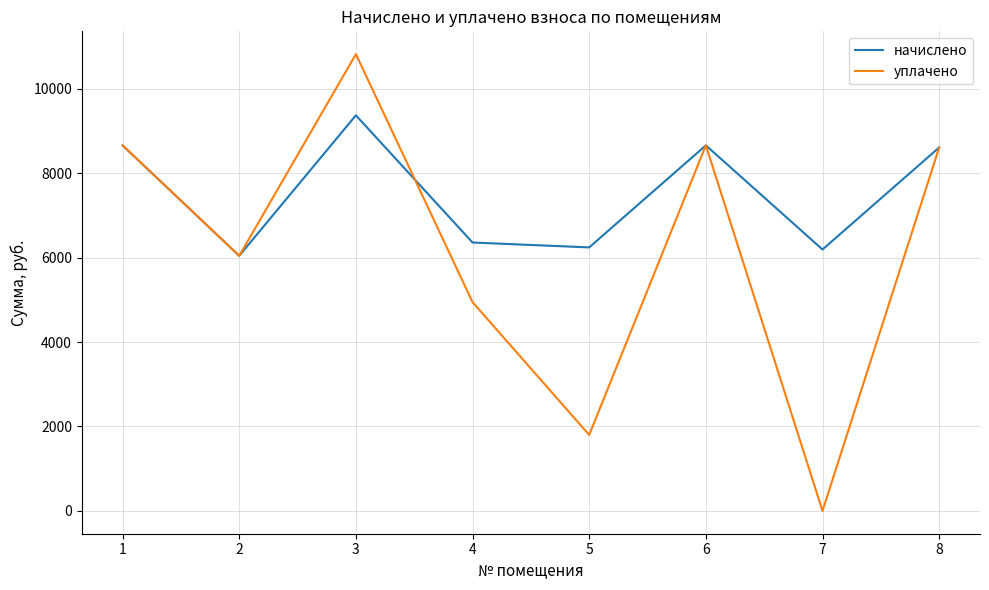

At which category does уплачено reach its first local peak?

3